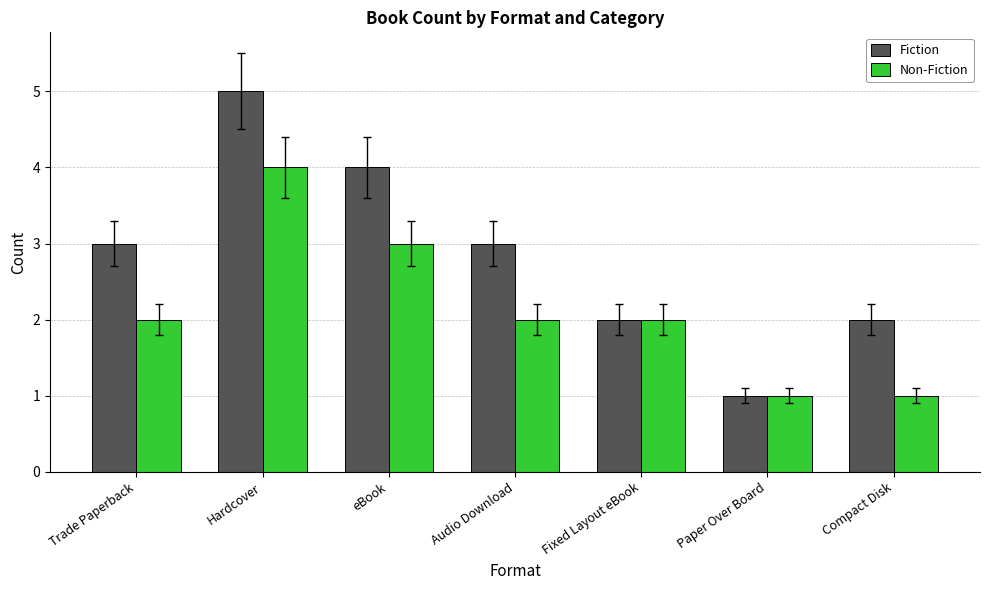

What are all the series names shown in the legend?

Fiction, Non-Fiction